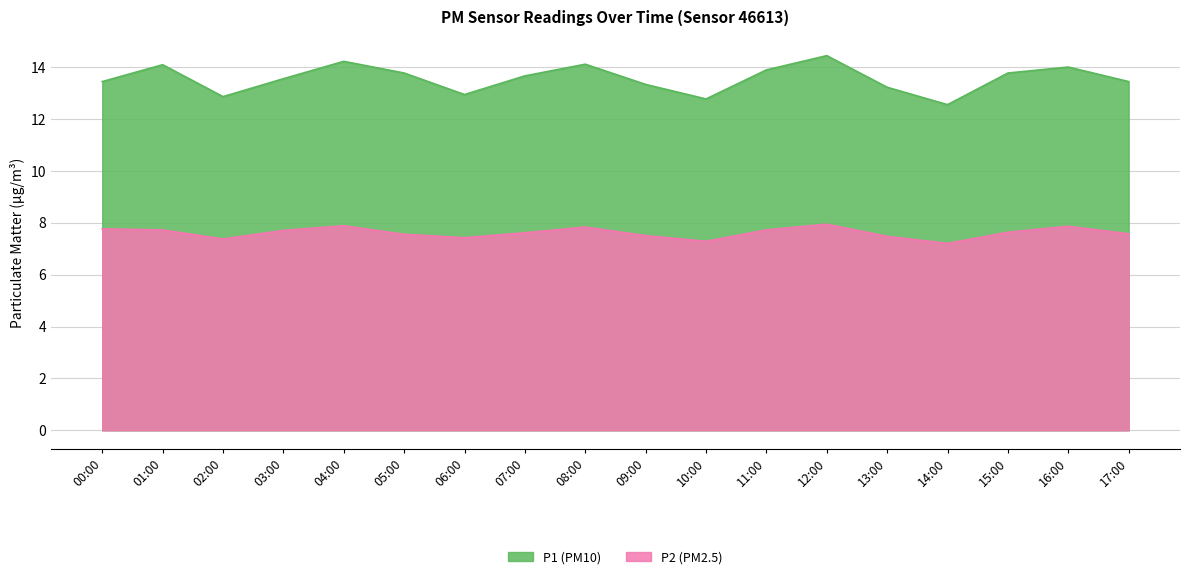

How many lines are shown in the chart?

2